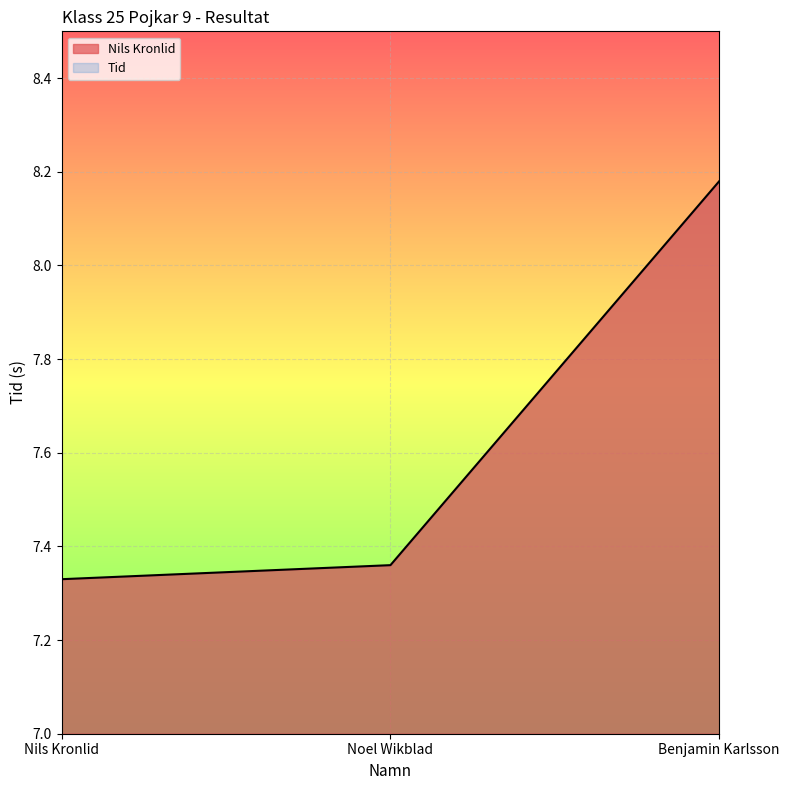

What is the sum of all values?

22.9